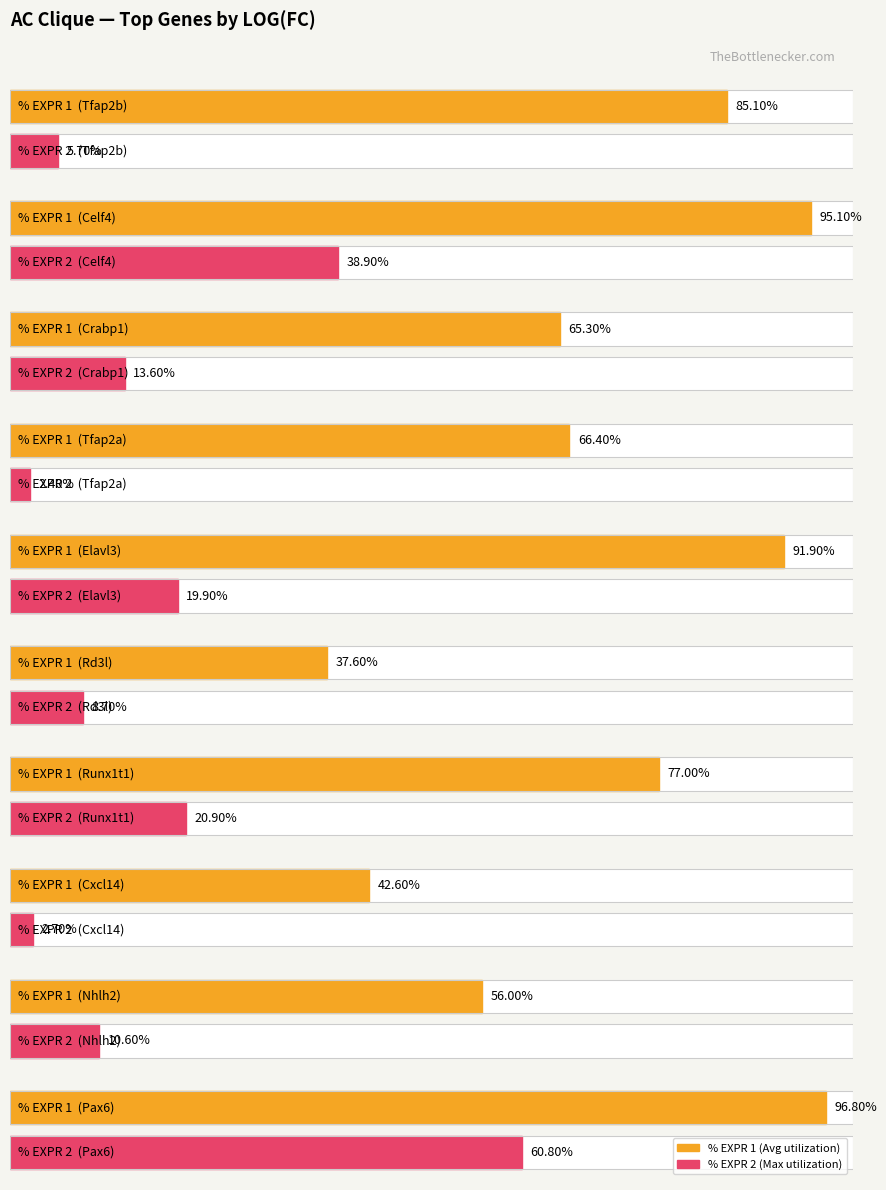

Reading left to right, what are all the values shown in this chart?

Average utilization: 0.9	1.0	0.7	0.7	0.9	0.4	0.8	0.4	0.6	1.0
% EXPR 2: 0.1	0.4	0.1	0.0	0.2	0.1	0.2	0.0	0.1	0.6